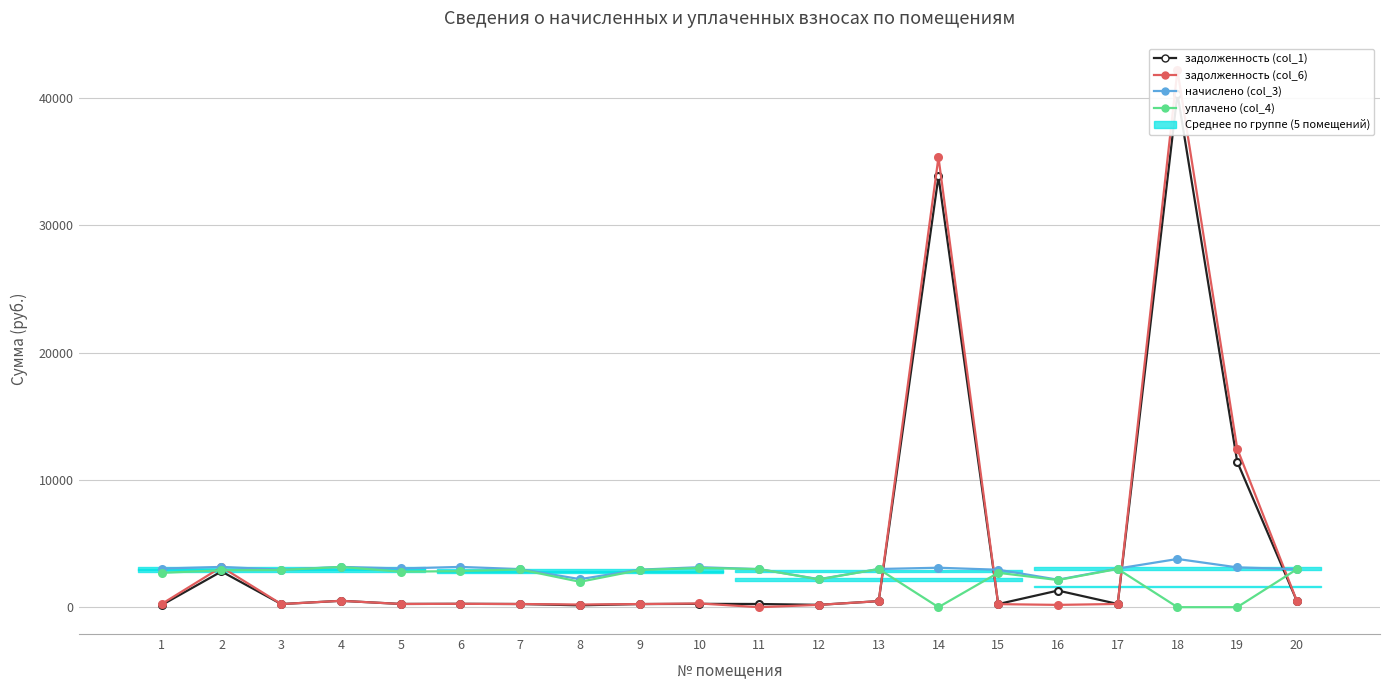

Between 2 and 8, which series saw the biggest shift?

задолженность (col_6)